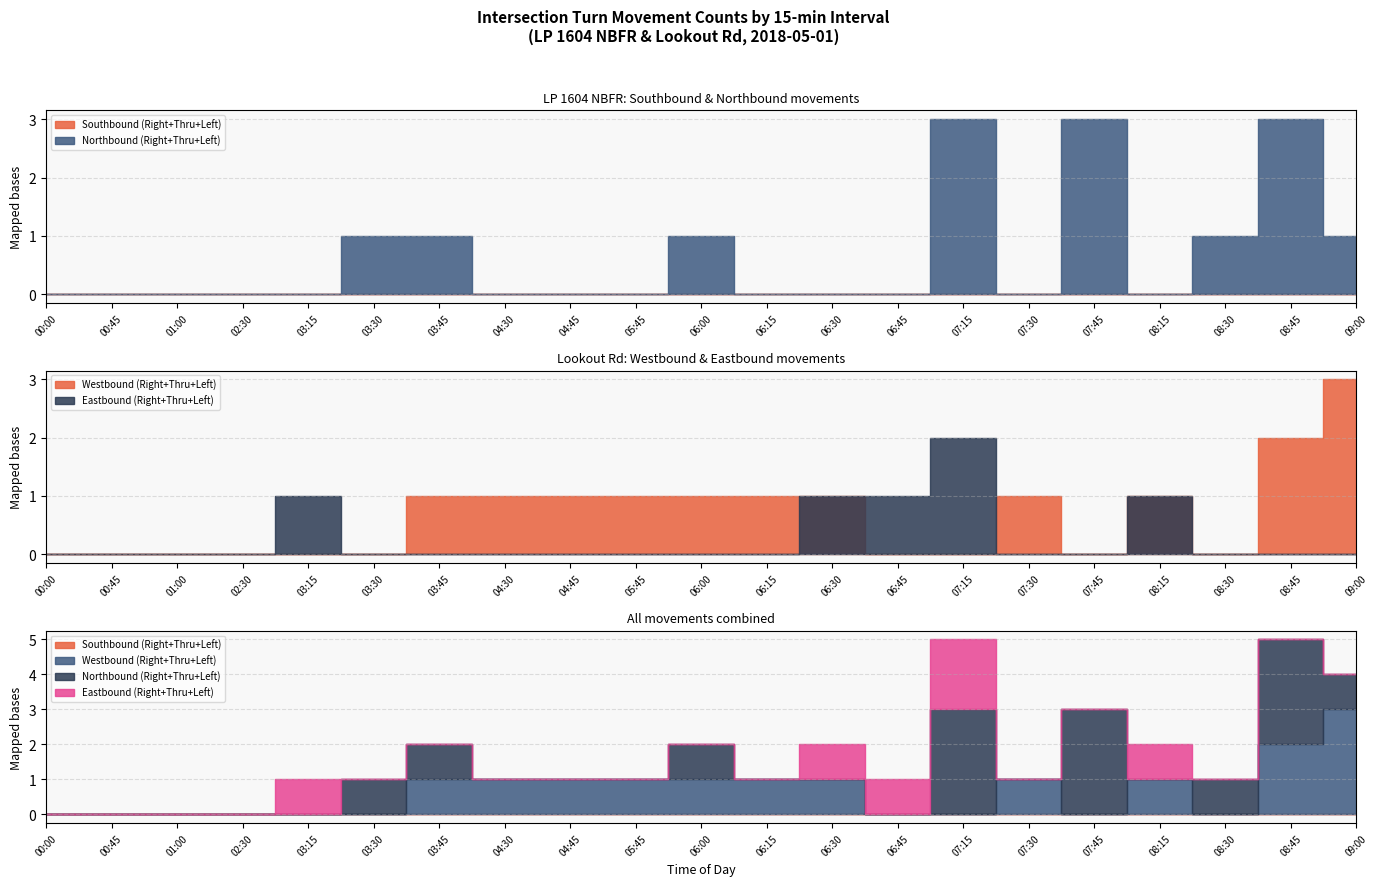

Reading left to right, extract all data points from this chart.

Southbound (Right+Thru+Left): 00:00=0	00:45=0	01:00=0	02:30=0	03:15=0	03:30=0	03:45=0	04:30=0	04:45=0	05:45=0	06:00=0	06:15=0	06:30=0	06:45=0	07:15=0	07:30=0	07:45=0	08:15=0	08:30=0	08:45=0	09:00=0
Westbound (Right+Thru+Left): 00:00=0	00:45=0	01:00=0	02:30=0	03:15=0	03:30=0	03:45=1	04:30=1	04:45=1	05:45=1	06:00=1	06:15=1	06:30=1	06:45=0	07:15=0	07:30=1	07:45=0	08:15=1	08:30=0	08:45=2	09:00=3
Northbound (Right+Thru+Left): 00:00=0	00:45=0	01:00=0	02:30=0	03:15=0	03:30=1	03:45=1	04:30=0	04:45=0	05:45=0	06:00=1	06:15=0	06:30=0	06:45=0	07:15=3	07:30=0	07:45=3	08:15=0	08:30=1	08:45=3	09:00=1
Eastbound (Right+Thru+Left): 00:00=0	00:45=0	01:00=0	02:30=0	03:15=1	03:30=0	03:45=0	04:30=0	04:45=0	05:45=0	06:00=0	06:15=0	06:30=1	06:45=1	07:15=2	07:30=0	07:45=0	08:15=1	08:30=0	08:45=0	09:00=0